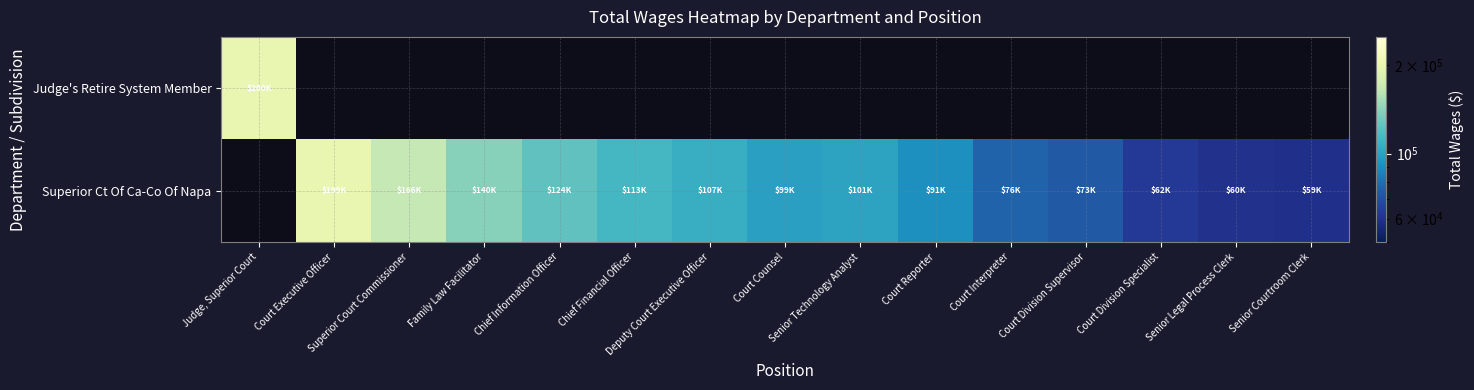

How many categories are shown in the chart?

15